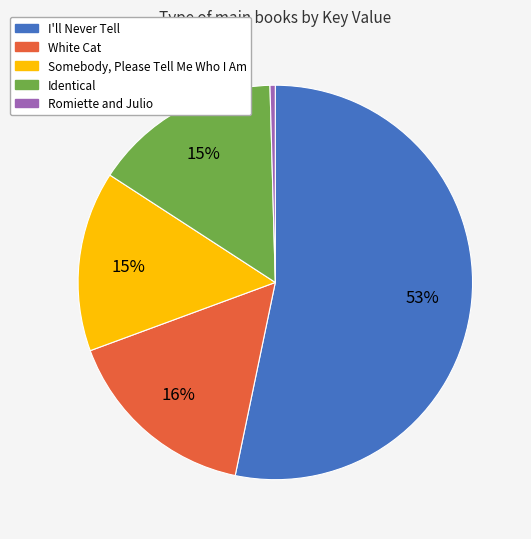

How many slices are in this pie chart?

5